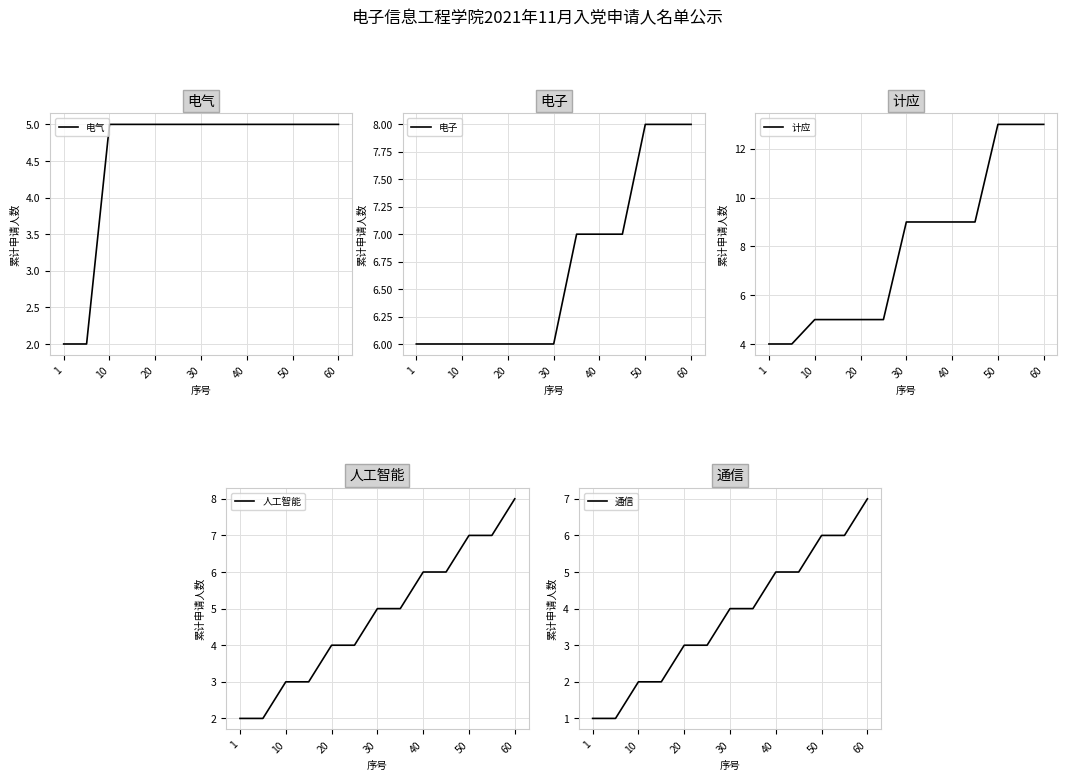

The value of 人工智能 at 60 is 13. True or false?

False